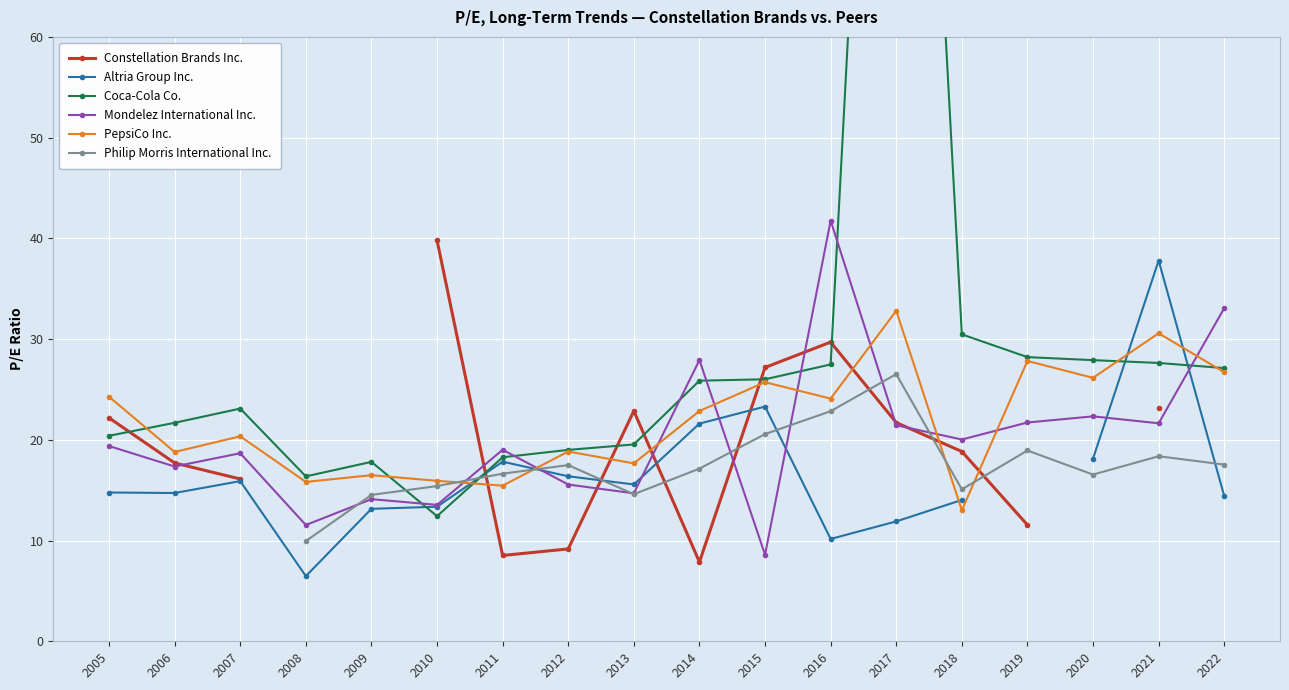

After their last crossing, which series has the higher values: Mondelez International Inc. or PepsiCo Inc.?

Mondelez International Inc.